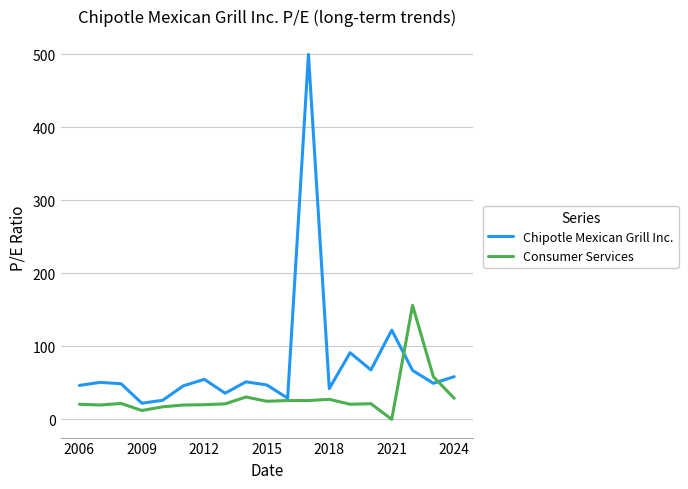

What are all the series names shown in the legend?

Chipotle Mexican Grill Inc., Consumer Services